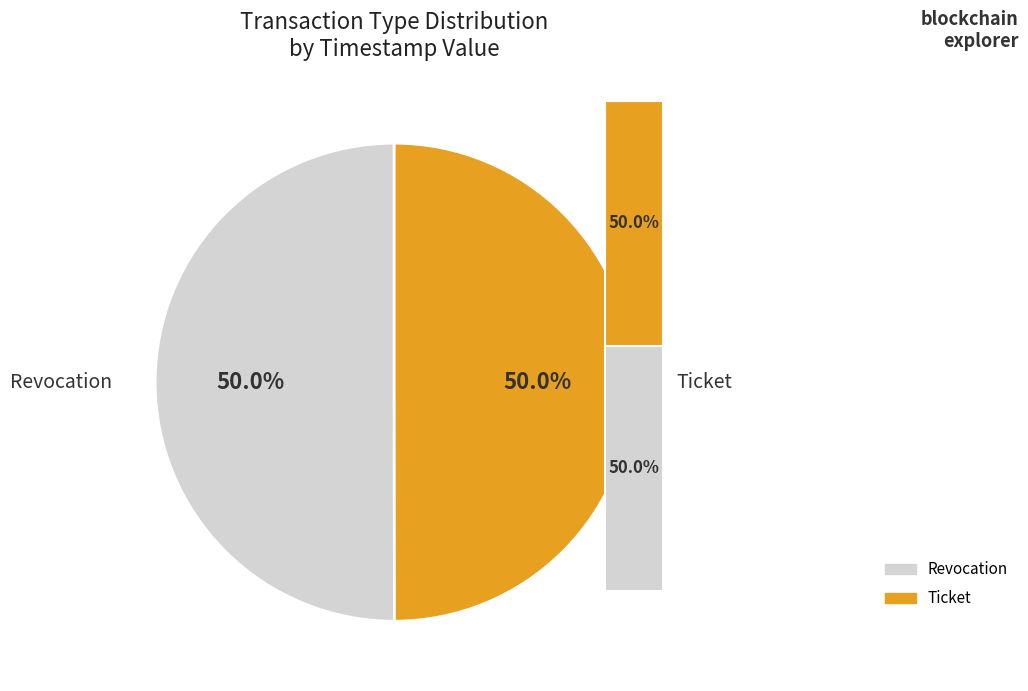

Count the number of slices in the pie.

2